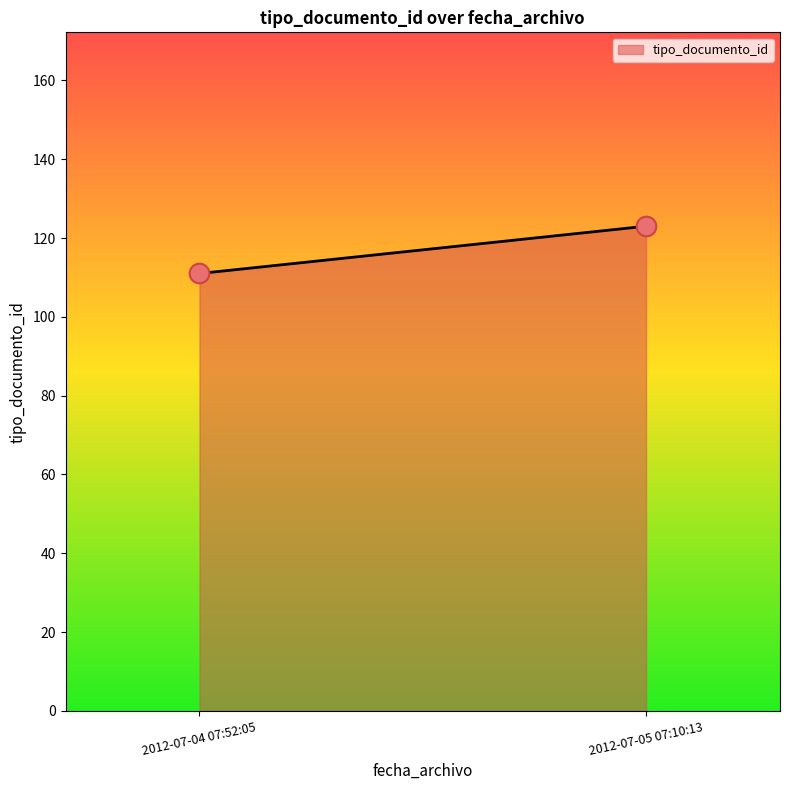

What is the range of Y values (max minus min)?

12